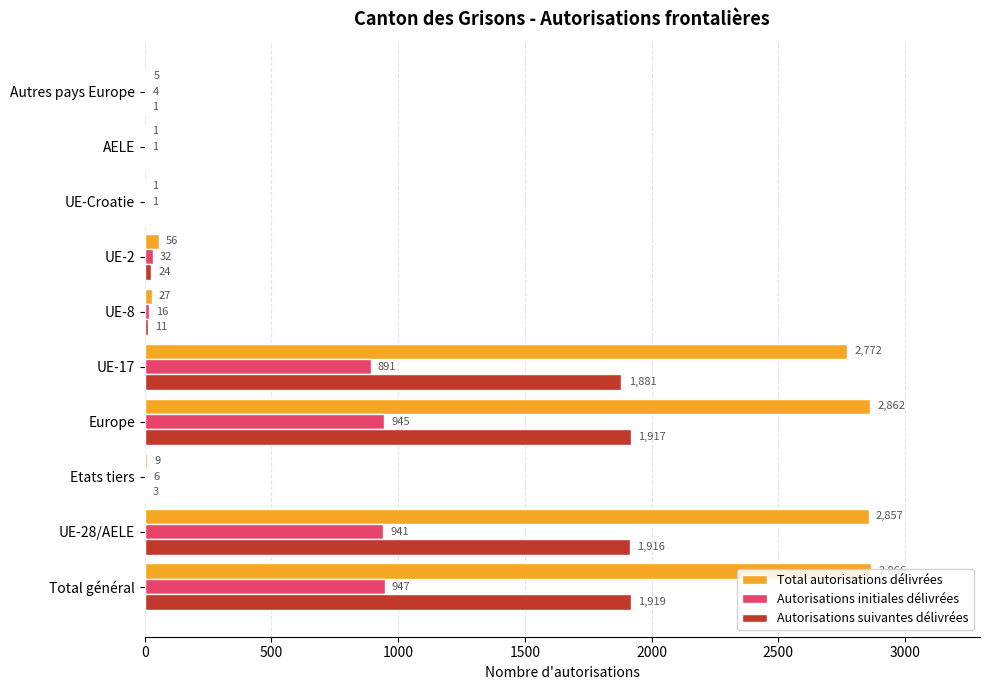

Between UE-28/AELE and UE-Croatie, which series saw the biggest shift?

Total autorisations délivrées